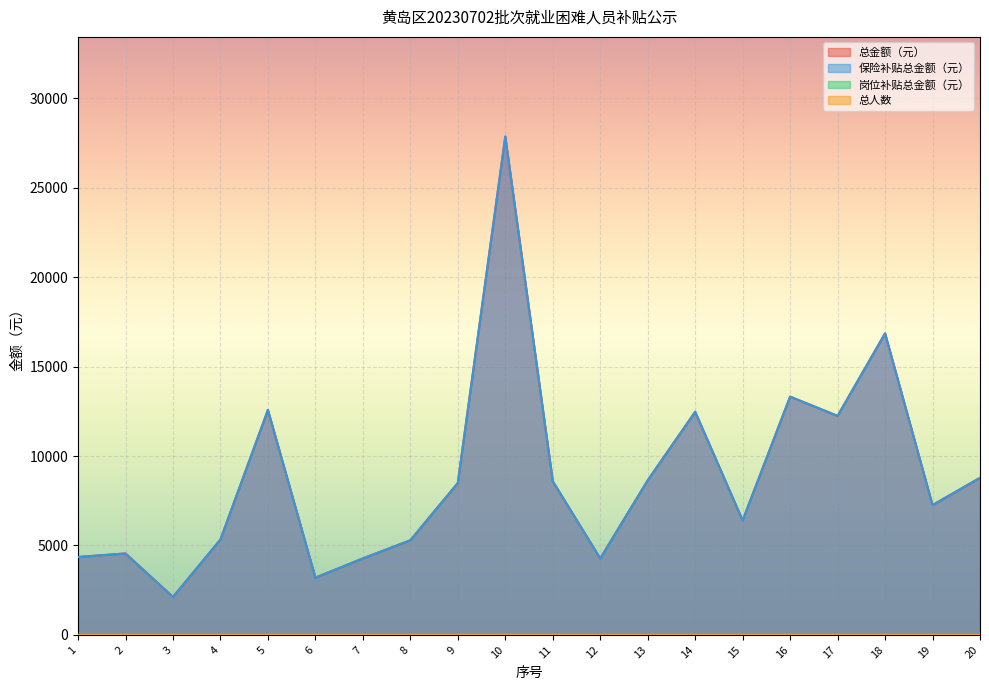

In 总人数, how many points are higher than both neighbors (excluding endpoints)?

2